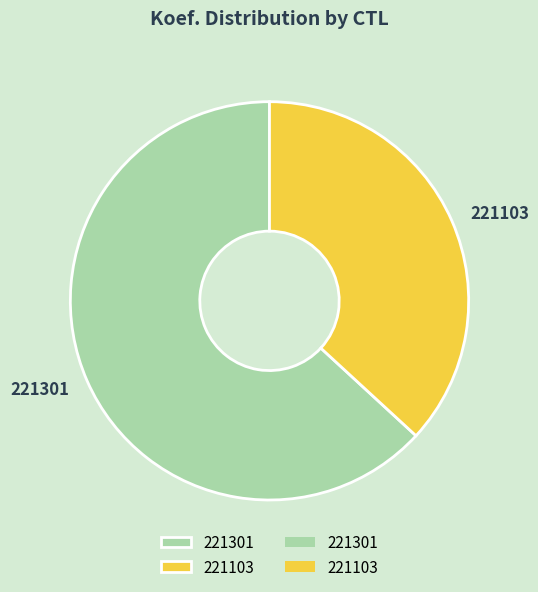

Is the sum of 221301 and 221103 greater than half?

Yes